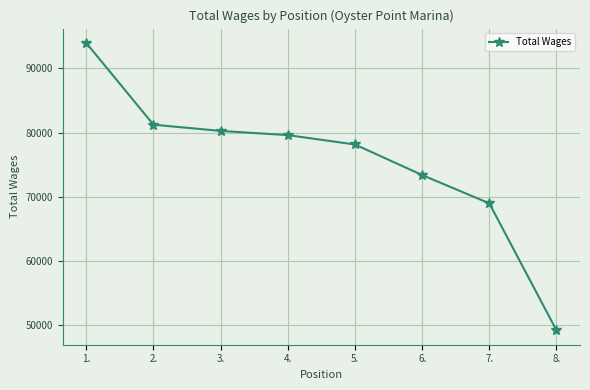

What is the difference between the values at 1. and 6.?

20619